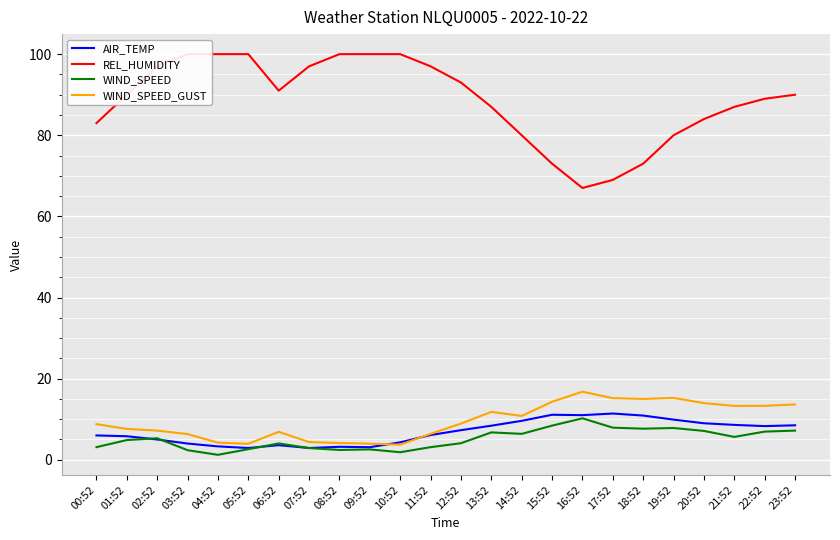

How many values in the WIND_SPEED_GUST series exceed 8?

13